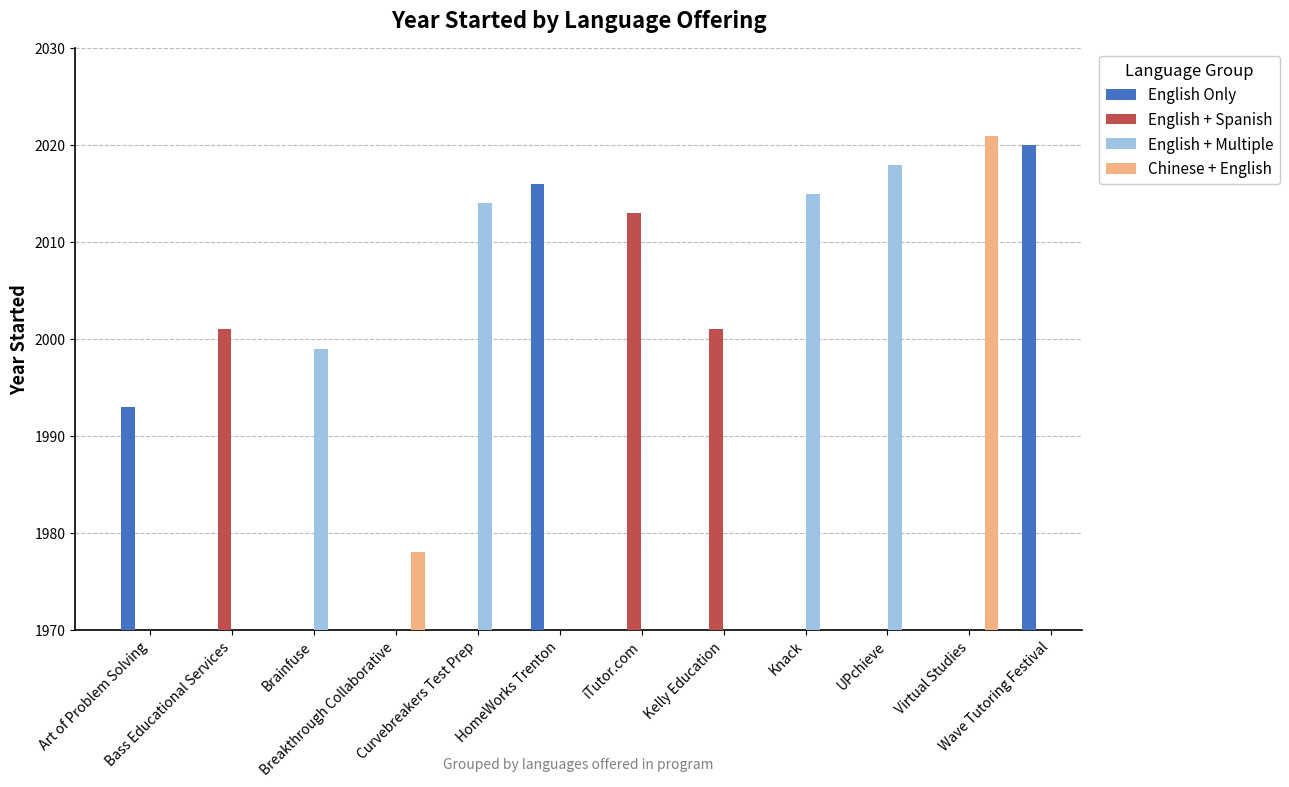

What is the label of the 7th bar from the left?

iTutor.com